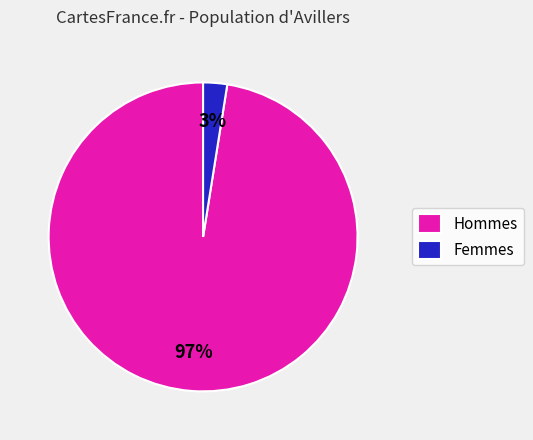

Rank the categories by value from highest to lowest.

Hommes, Femmes